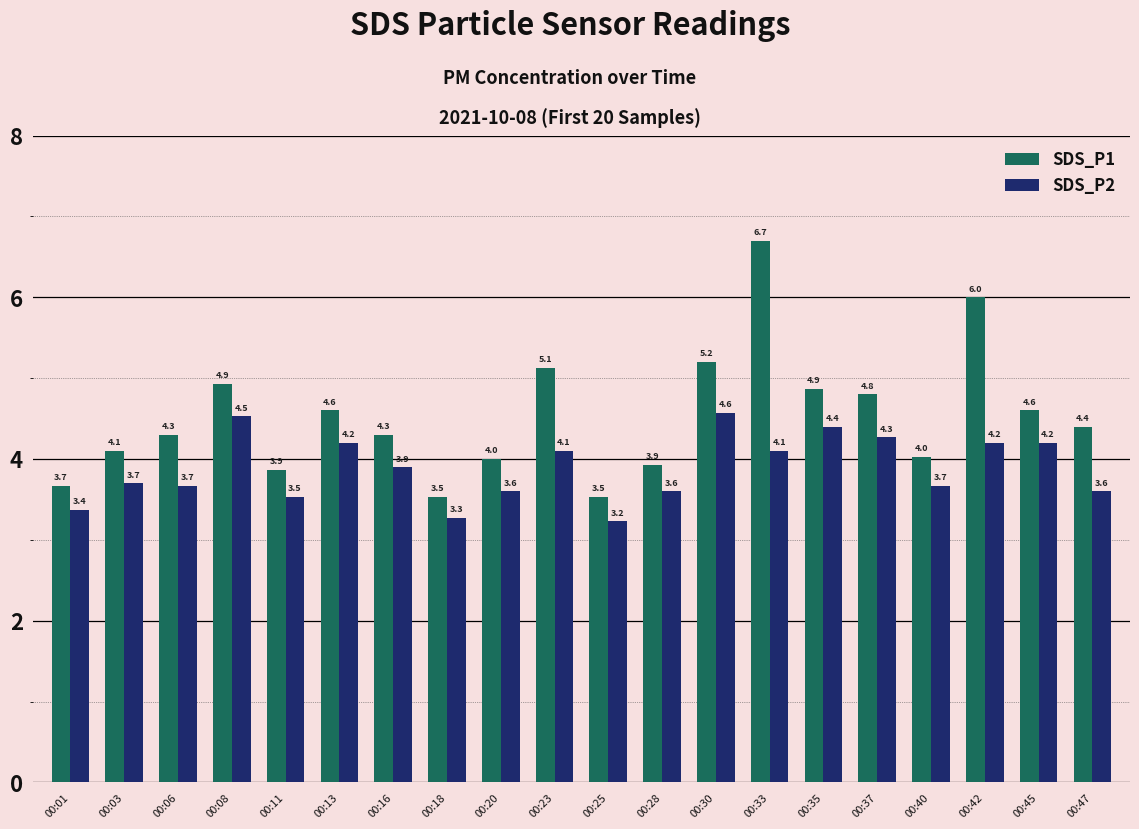

At 00:13, list the series in order from largest to smallest.

SDS_P1, SDS_P2